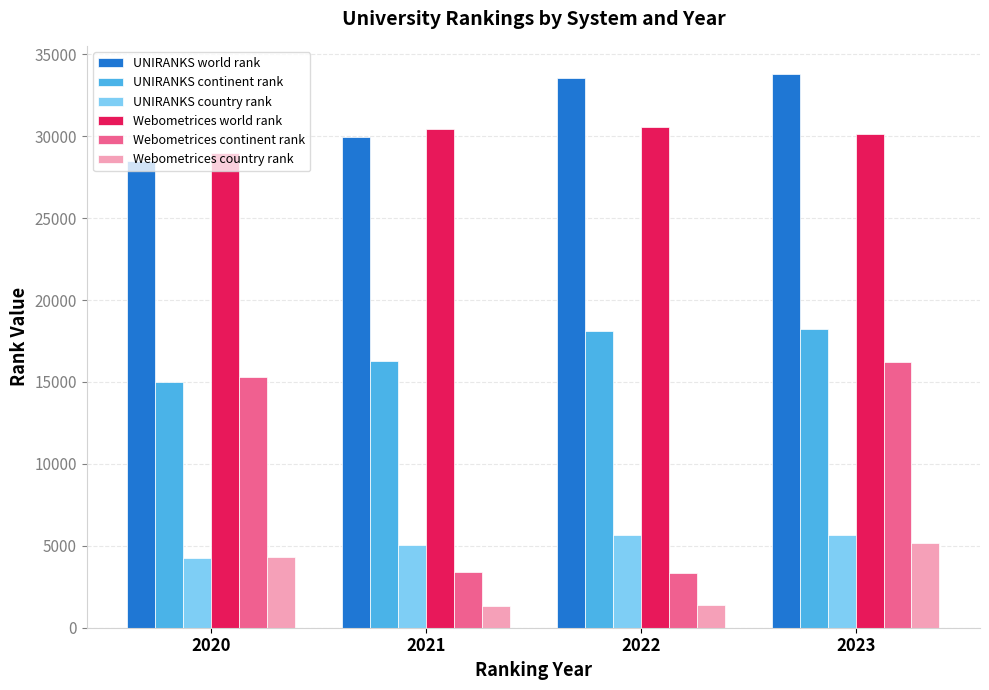

What is the difference between the UNIRANKS world rank values at 2023 and 2021?

3902